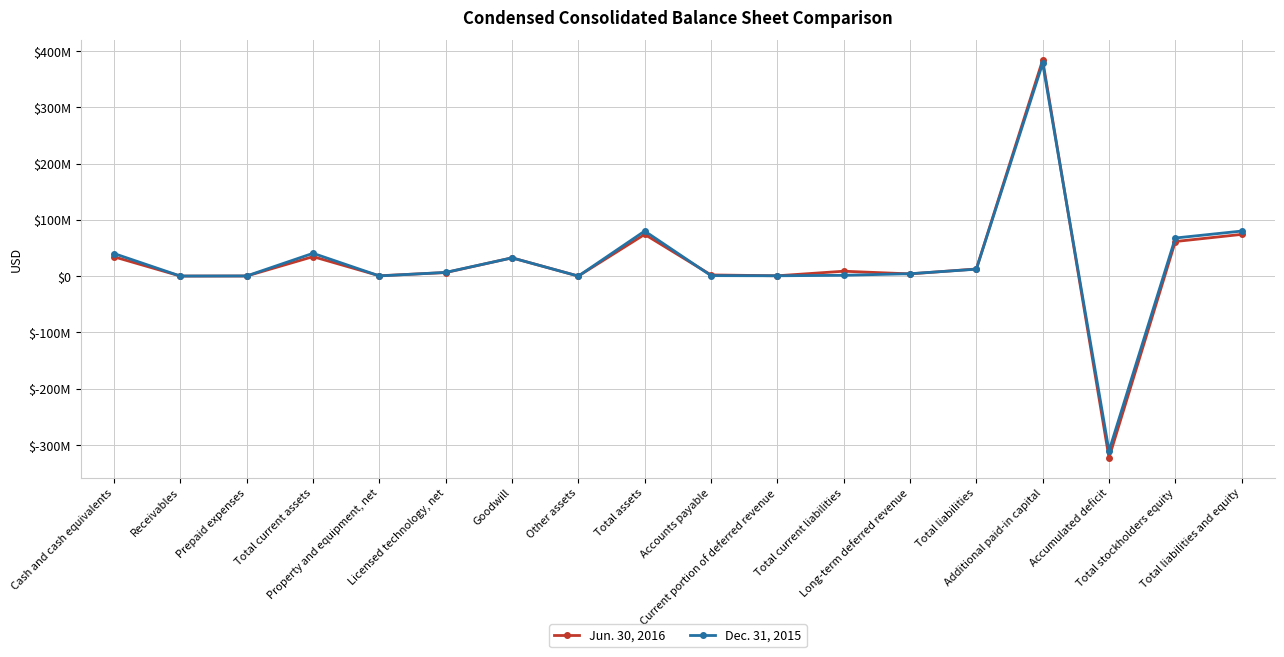

Which series has the largest range (max minus min)?

Jun. 30, 2016